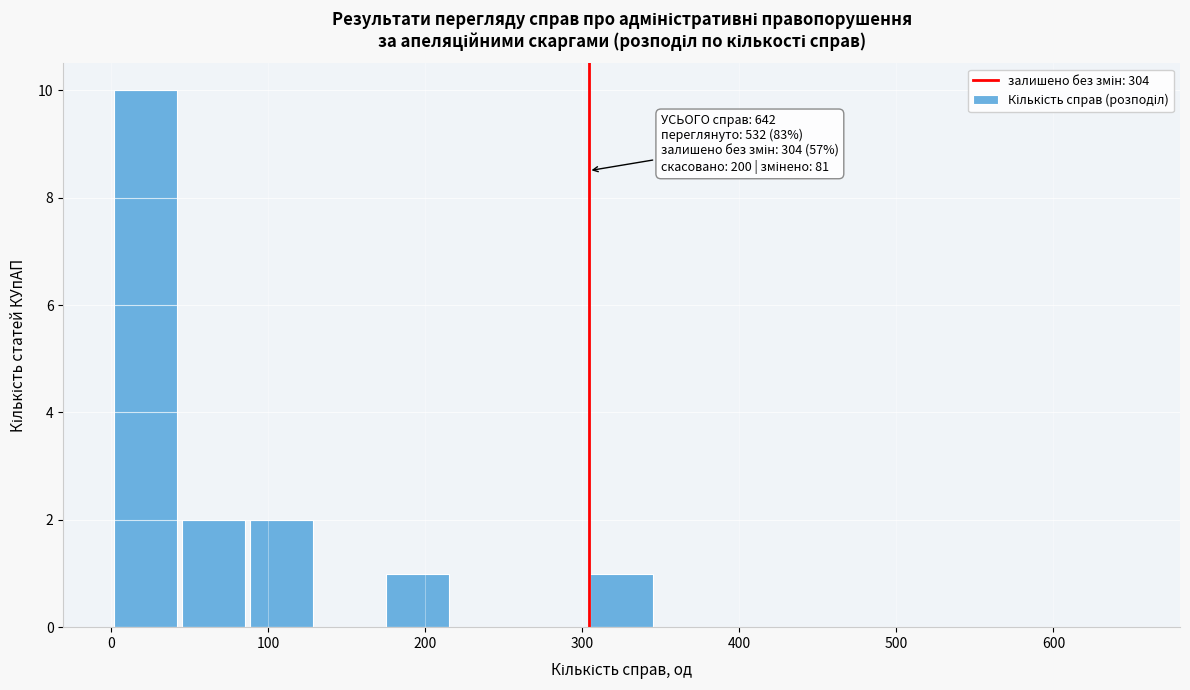

Over which range of the x-axis is the bar tallest?

0 to 40